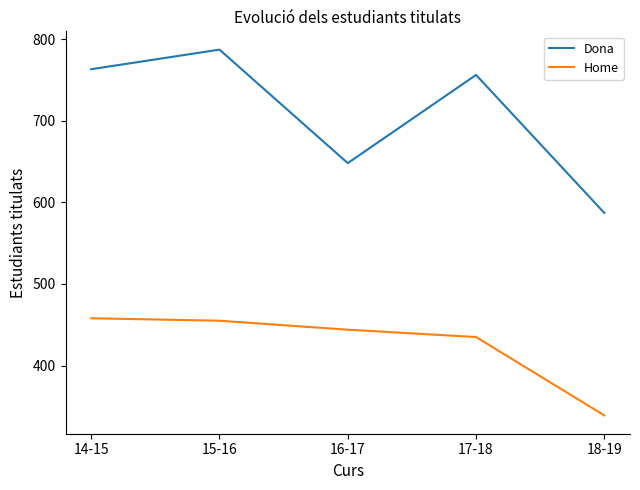

How many interior local valleys does the Dona series have?

1